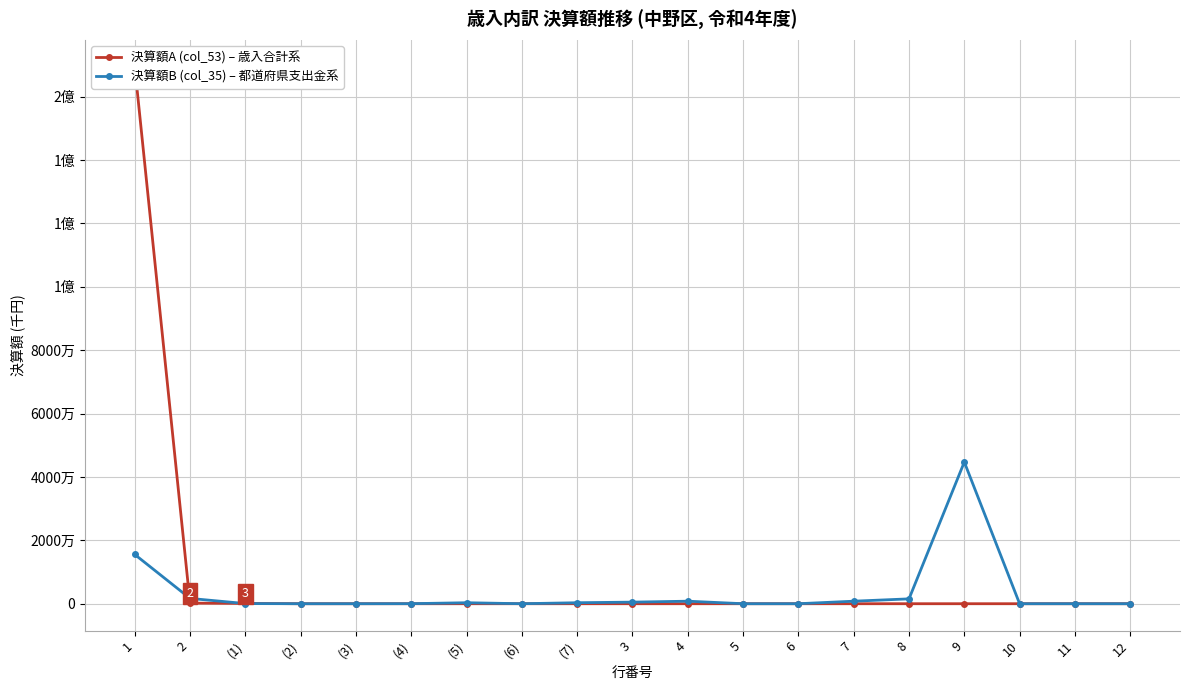

Which series has the largest total across all categories?

決算額A (col_53) – 歳入合計系